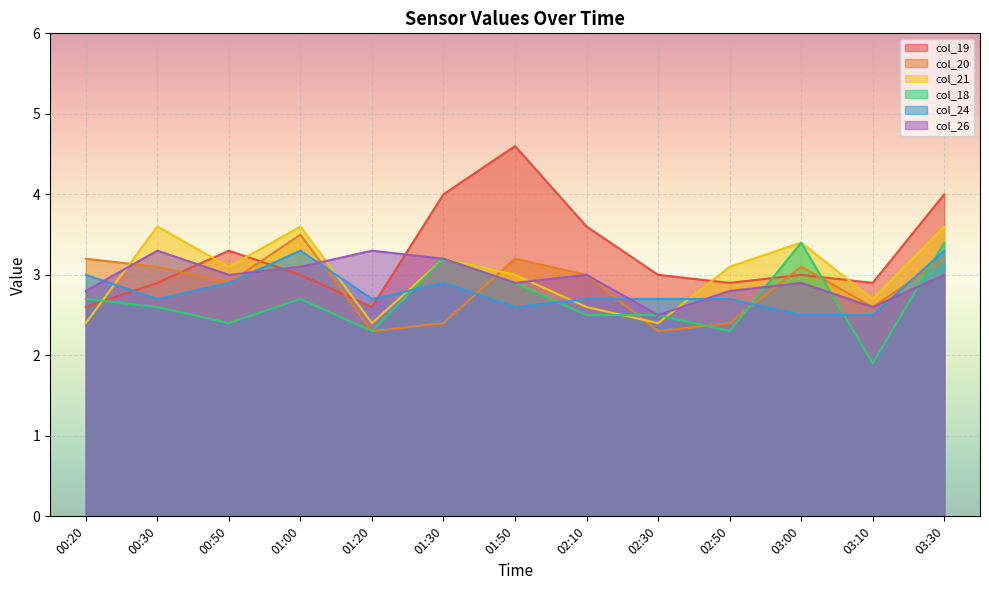

What is the value of the col_26 point at the 11th from the left?

2.9